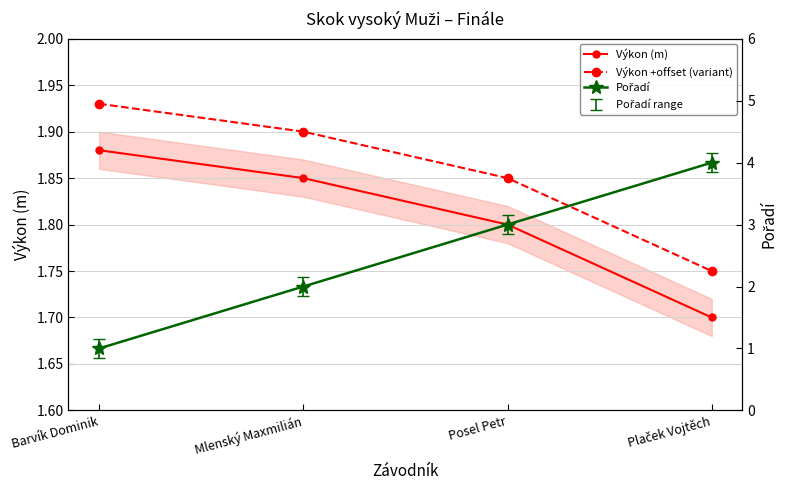

Where is Výkon +offset (variant) nearest to the value 1?

Plaček Vojtěch